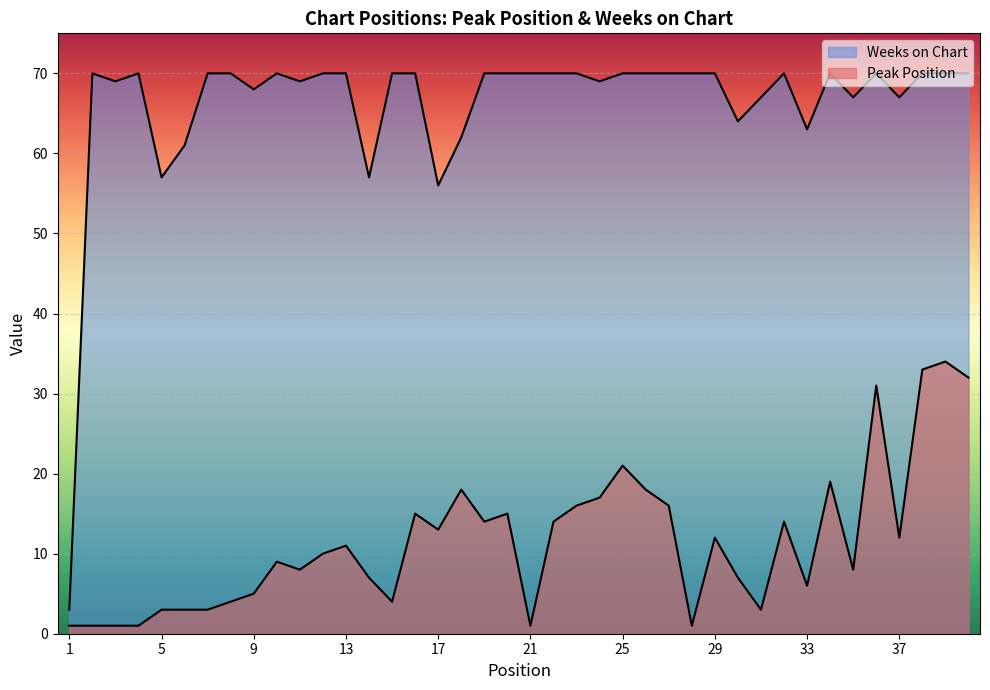

What is the maximum value for Weeks on Chart?

70